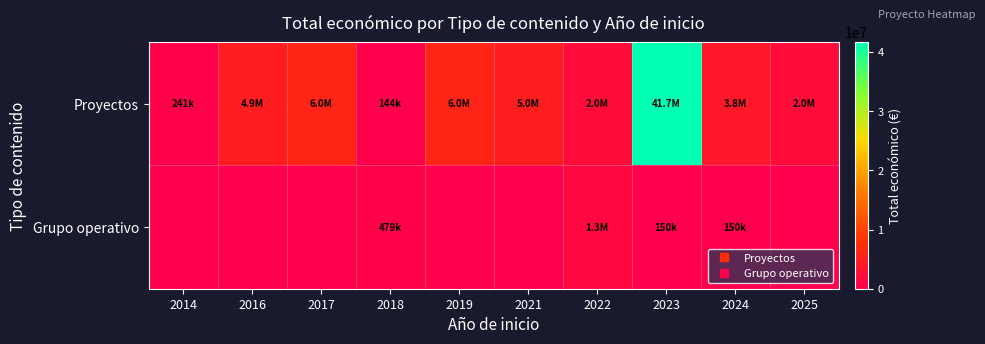

List the series in order of their peak value, lowest first.

Grupo operativo, Proyectos